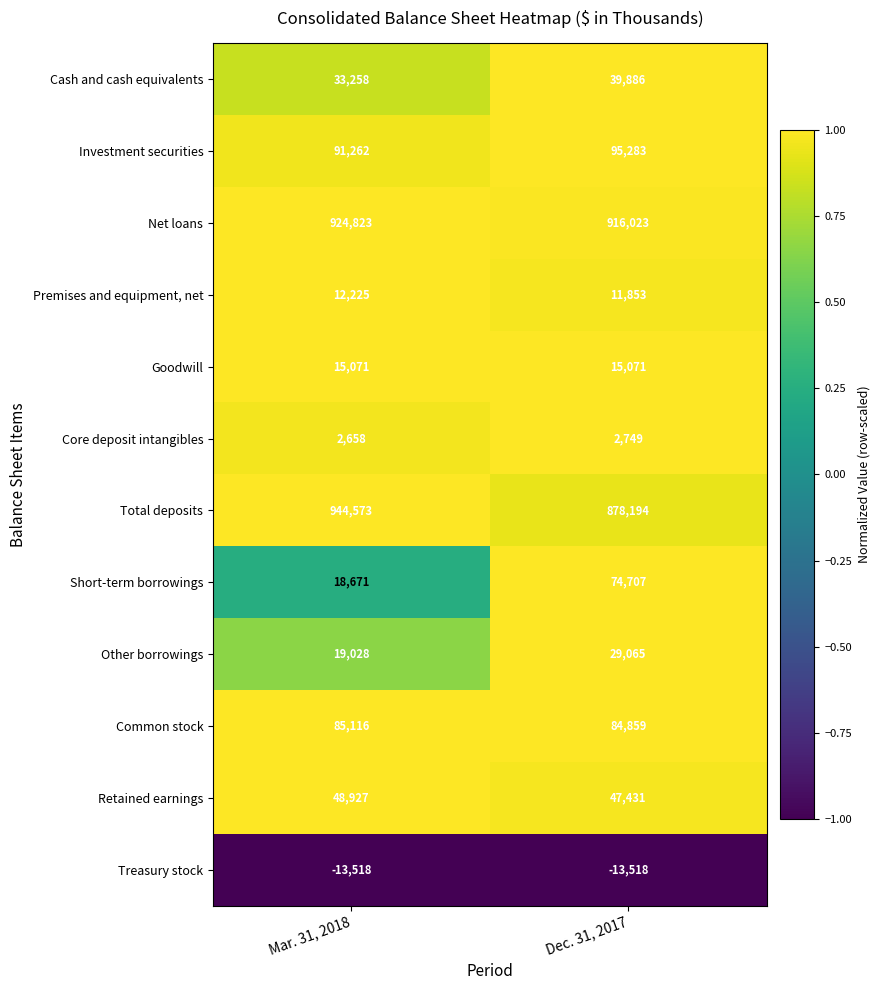

True or false: Total deposits has a value of 372676 at Dec. 31, 2017.

False